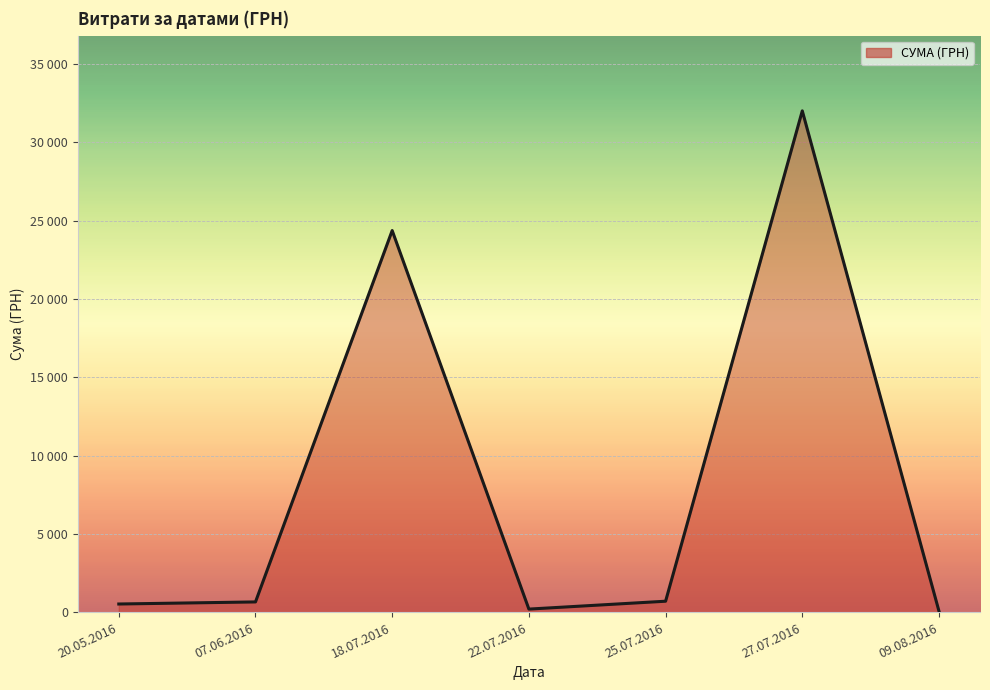

Is this an area chart (filled region under the line)?

Yes